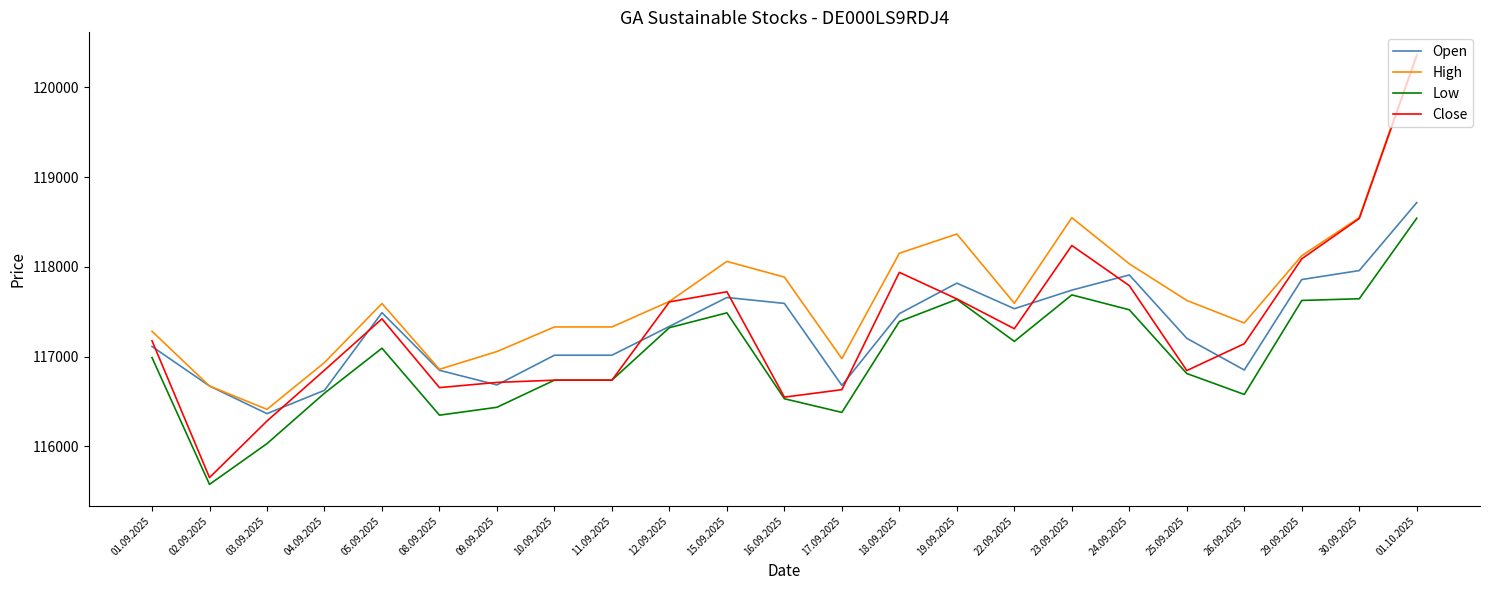

At 22.09.2025, list the series in order from largest to smallest.

High, Open, Close, Low